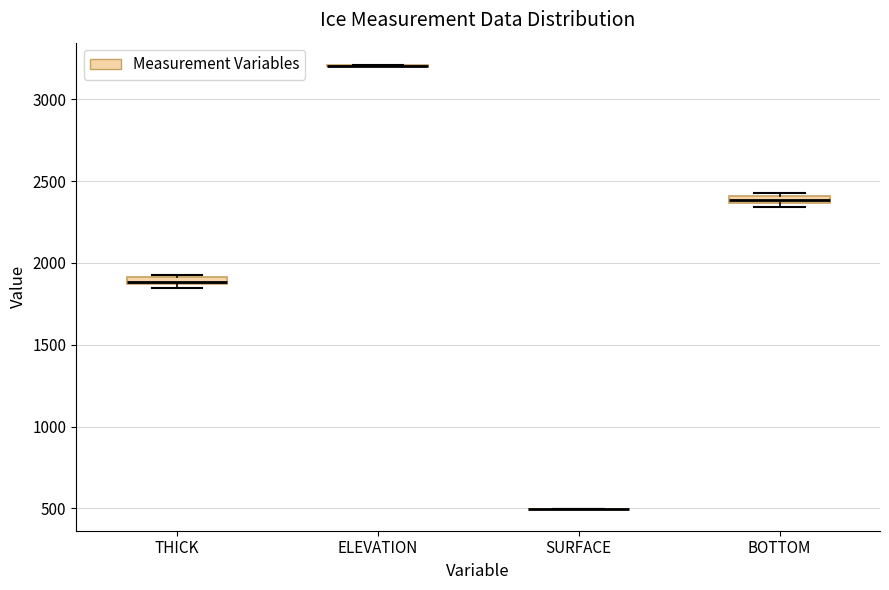

Where is the lower edge of the box for THICK on the y-axis? The values are not printed on the chart, so give them approximately, as read against the axis.

1850